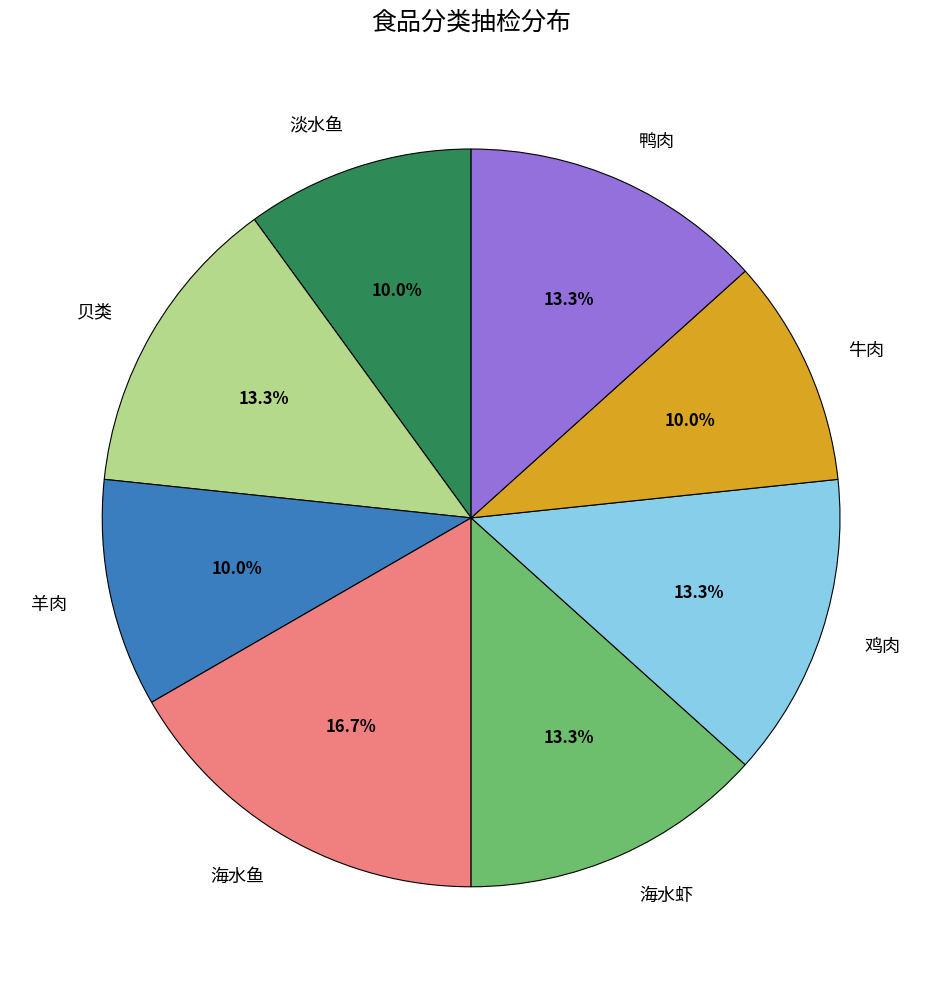

Is there a majority slice in this chart?

No